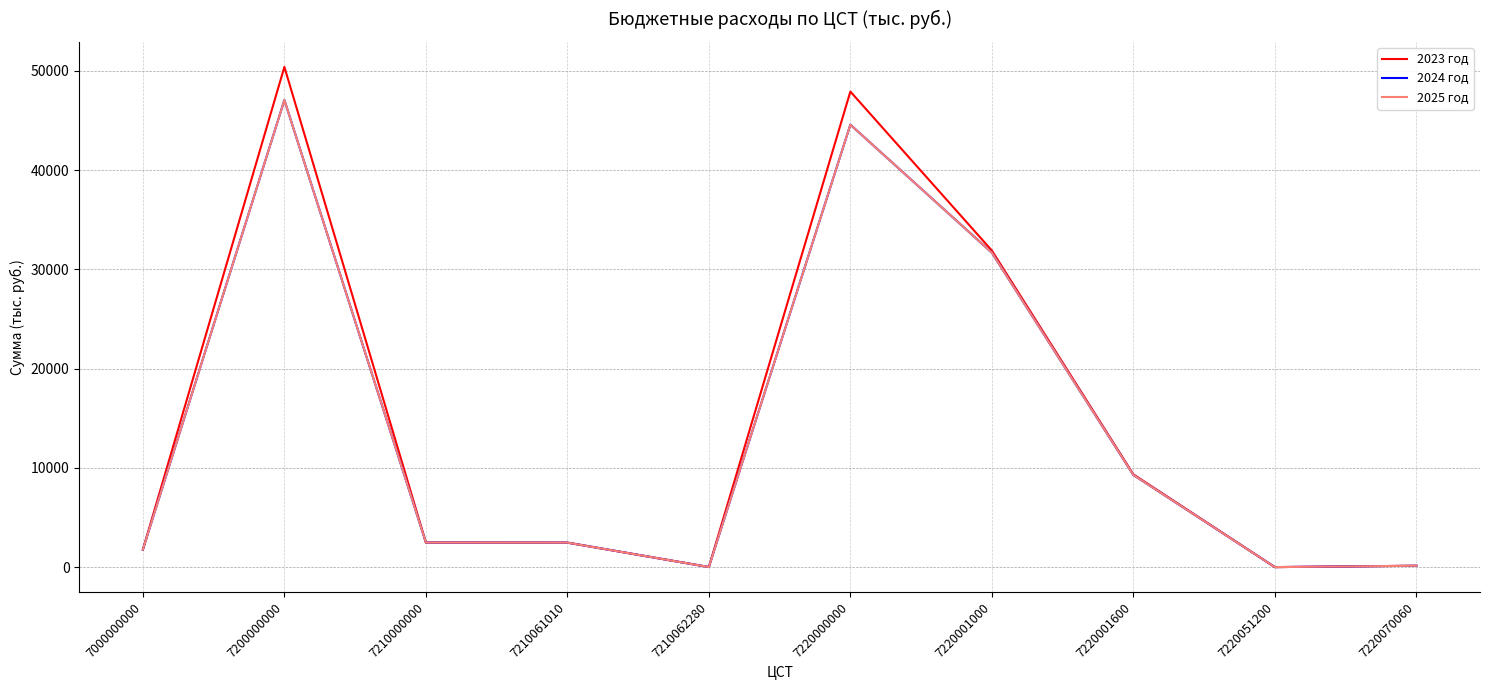

Which series has the largest range (max minus min)?

2023 год